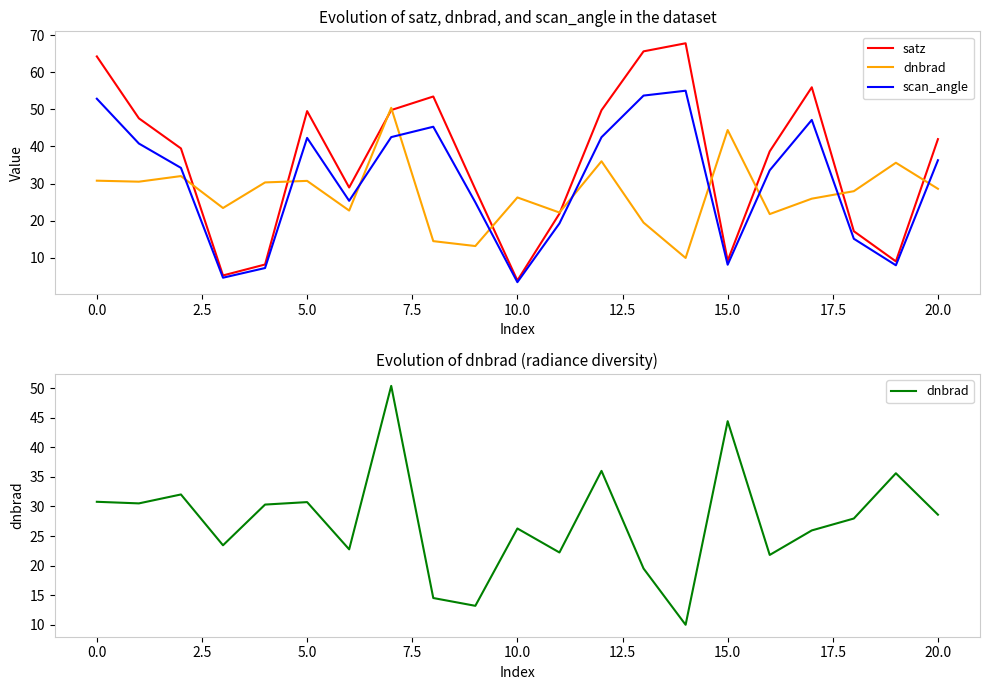

Rank the series at 14 from lowest to highest value.

dnbrad, scan_angle, satz